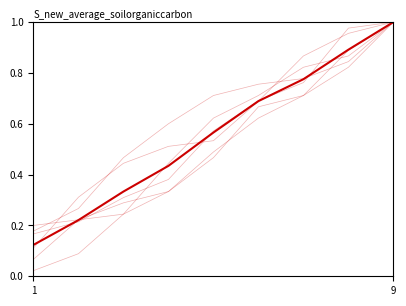

How many values are between 0 and 1?

9